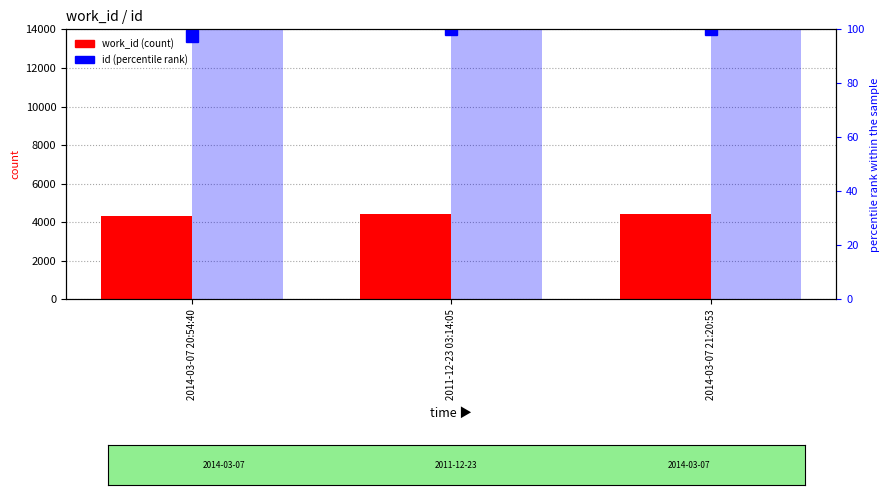

Between 2014-03-07 20:54:40 and 2011-12-23 03:14:05, which series saw the biggest shift?

id